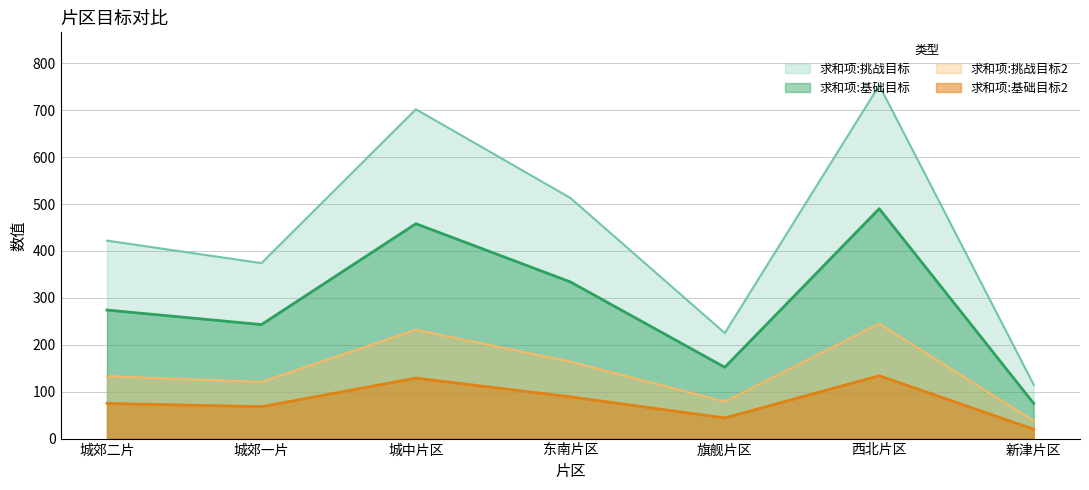

Is the value of 求和项:挑战目标2 at 东南片区 greater than the value of 求和项:基础目标2 at 新津片区?

Yes